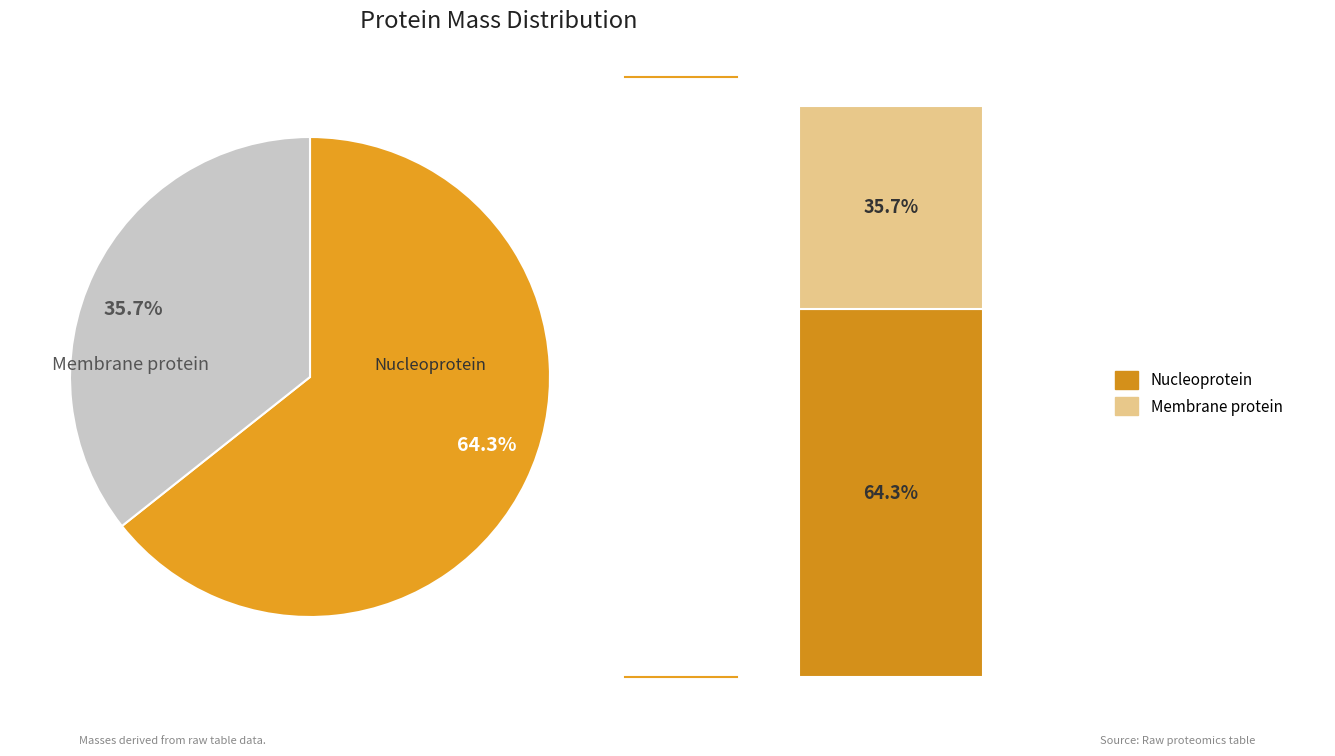

Count the number of slices in the pie.

2